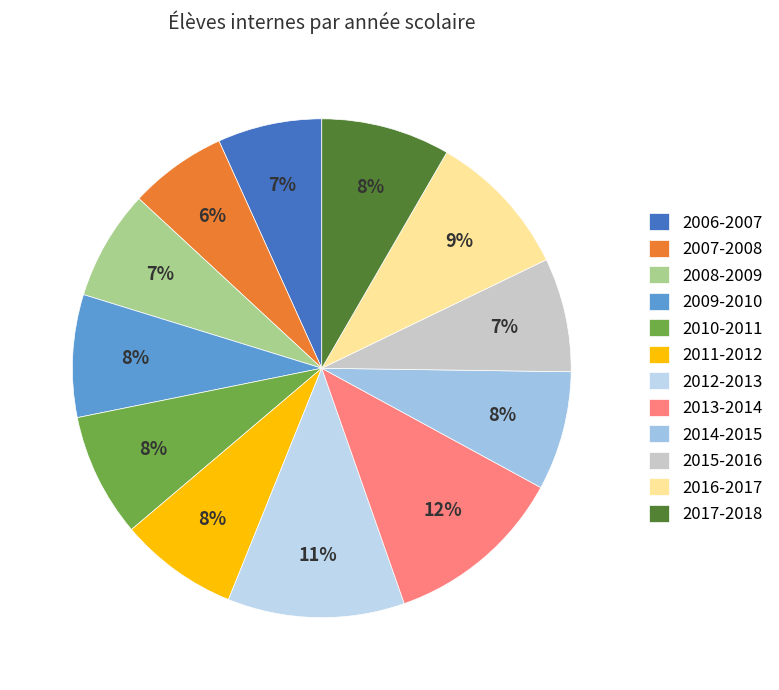

Which slice is the smallest?

2007-2008